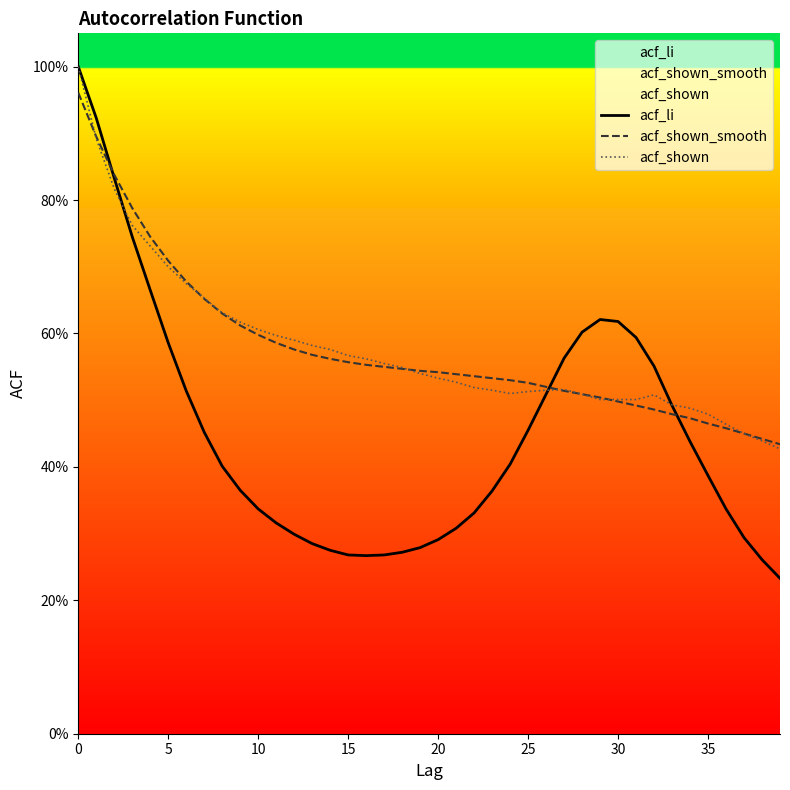

What is the approximate value of acf_shown at 31?

0.5